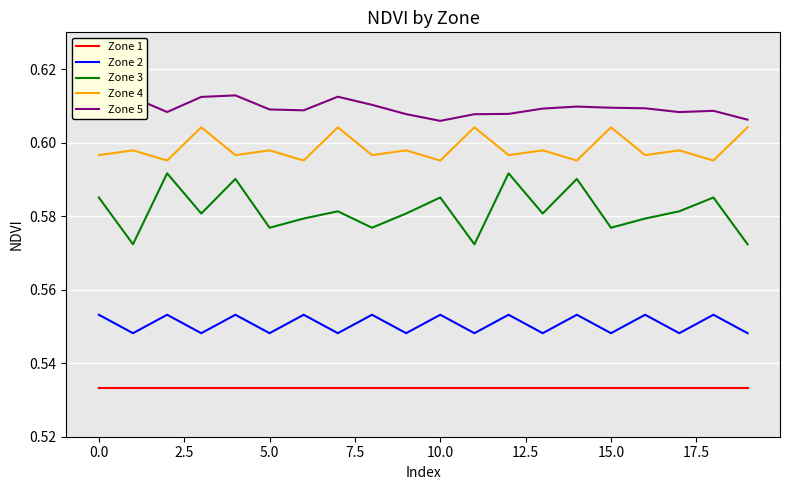

Which series has the largest range (max minus min)?

Zone 3